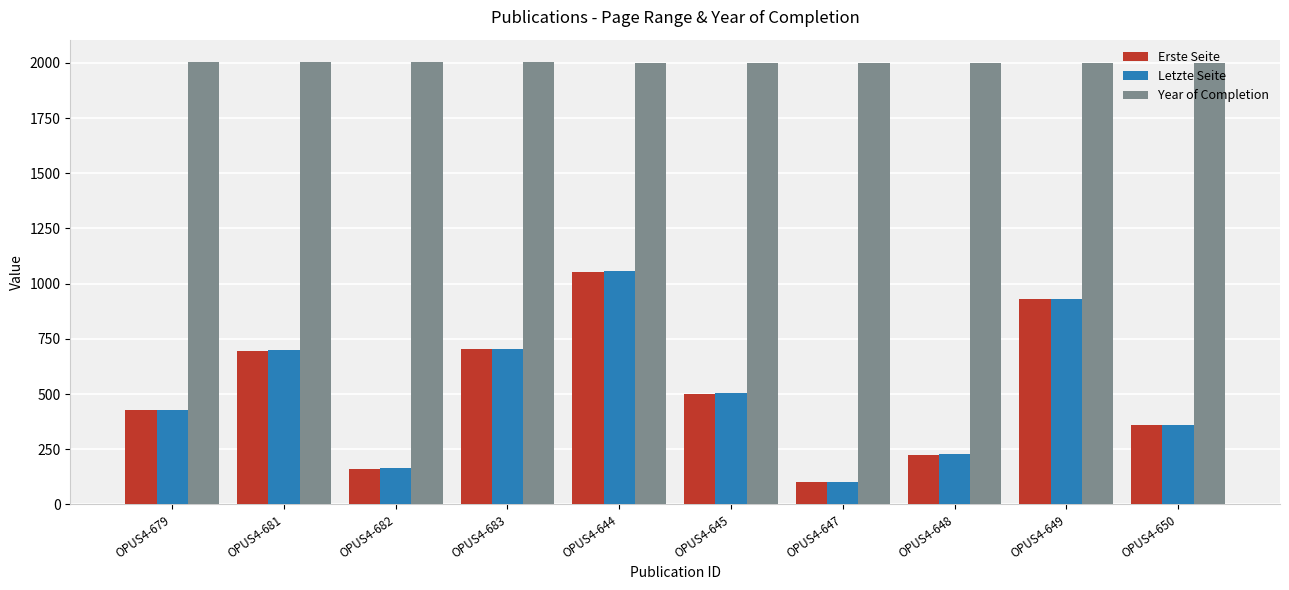

What is the smallest value displayed?

100